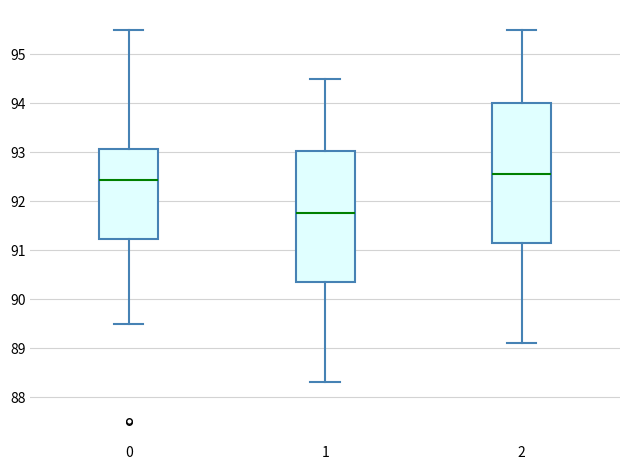

Which box's median line is the lowest?

1